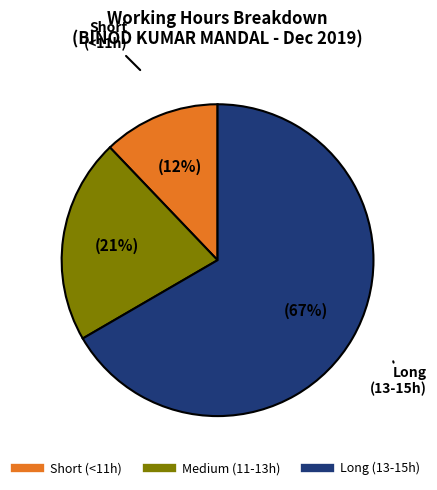

Does any single category account for the majority?

Yes